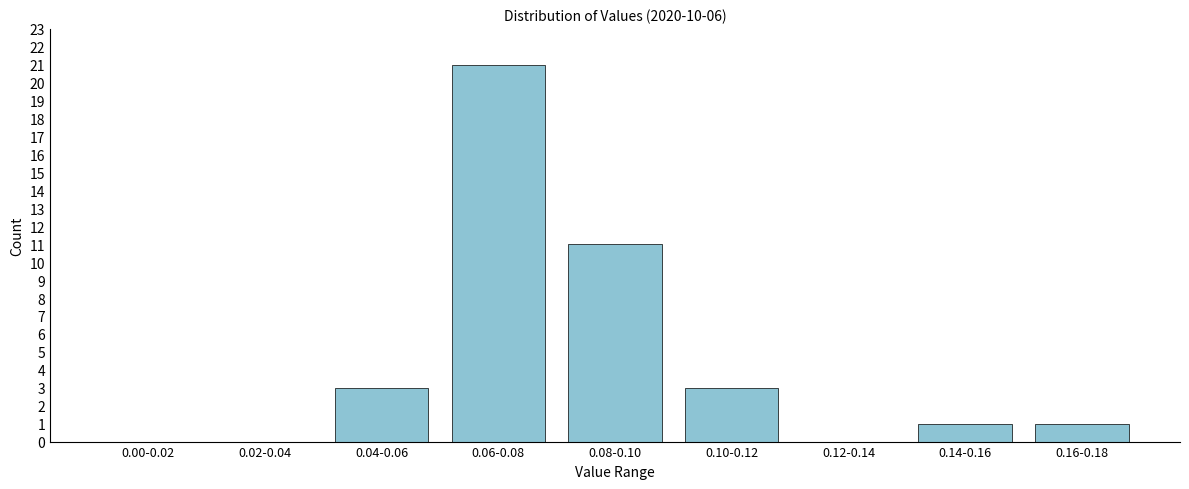

Reading right to left, transcribe all the data shown in this chart.

0.16-0.18=1	0.14-0.16=1	0.12-0.14=0	0.10-0.12=3	0.08-0.10=11	0.06-0.08=21	0.04-0.06=3	0.02-0.04=0	0.00-0.02=0